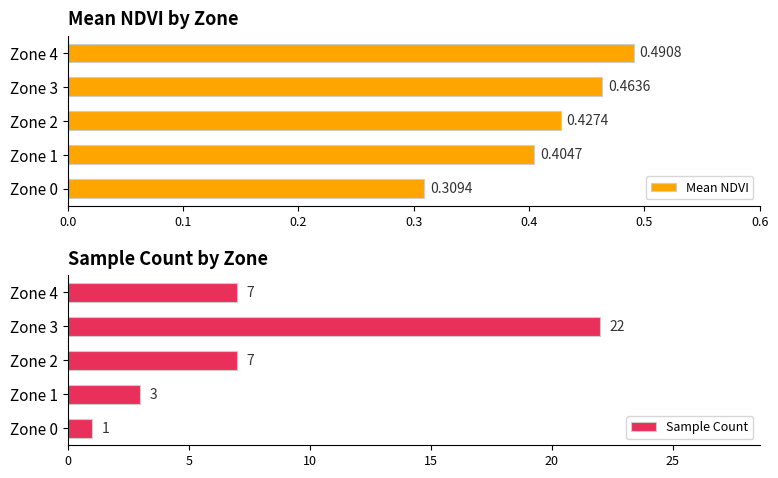

What is the greatest value displayed?

22.0